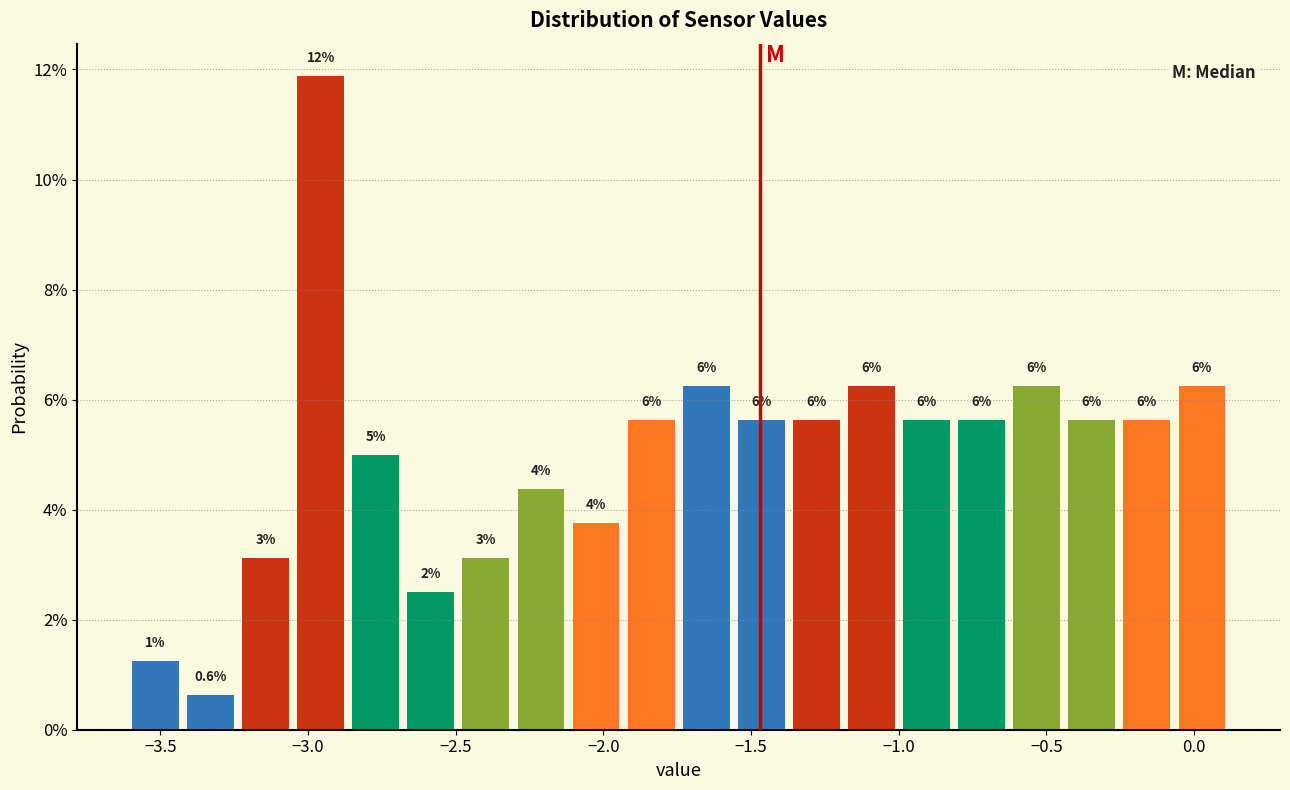

Read against the x-axis, roughly where is the centre of the tallest bar?

-2.95